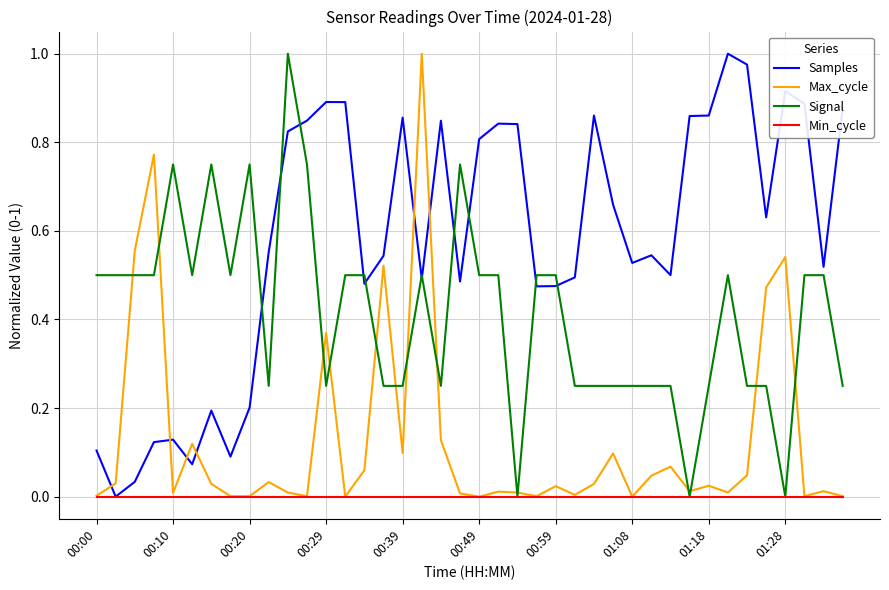

How many intersections are there between Max_cycle and Samples?

6